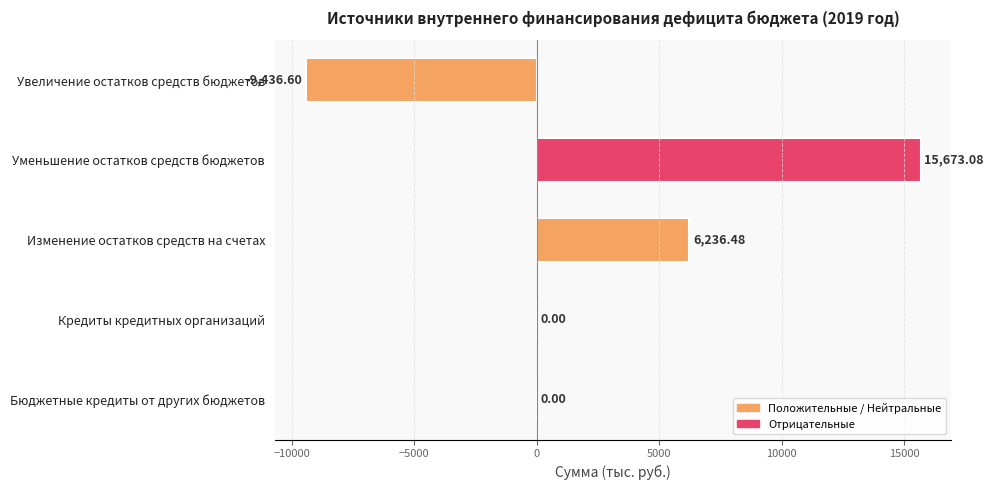

Which label corresponds to the largest value in the chart?

Уменьшение остатков средств бюджетов